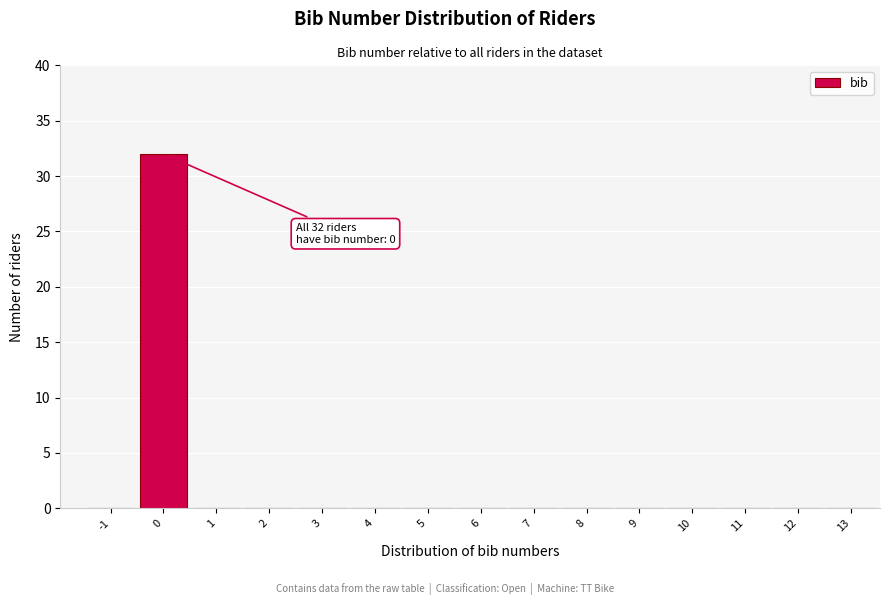

Reading left to right, what are all the values shown in this chart?

-1=0	0=32	1=0	2=0	3=0	4=0	5=0	6=0	7=0	8=0	9=0	10=0	11=0	12=0	13=0